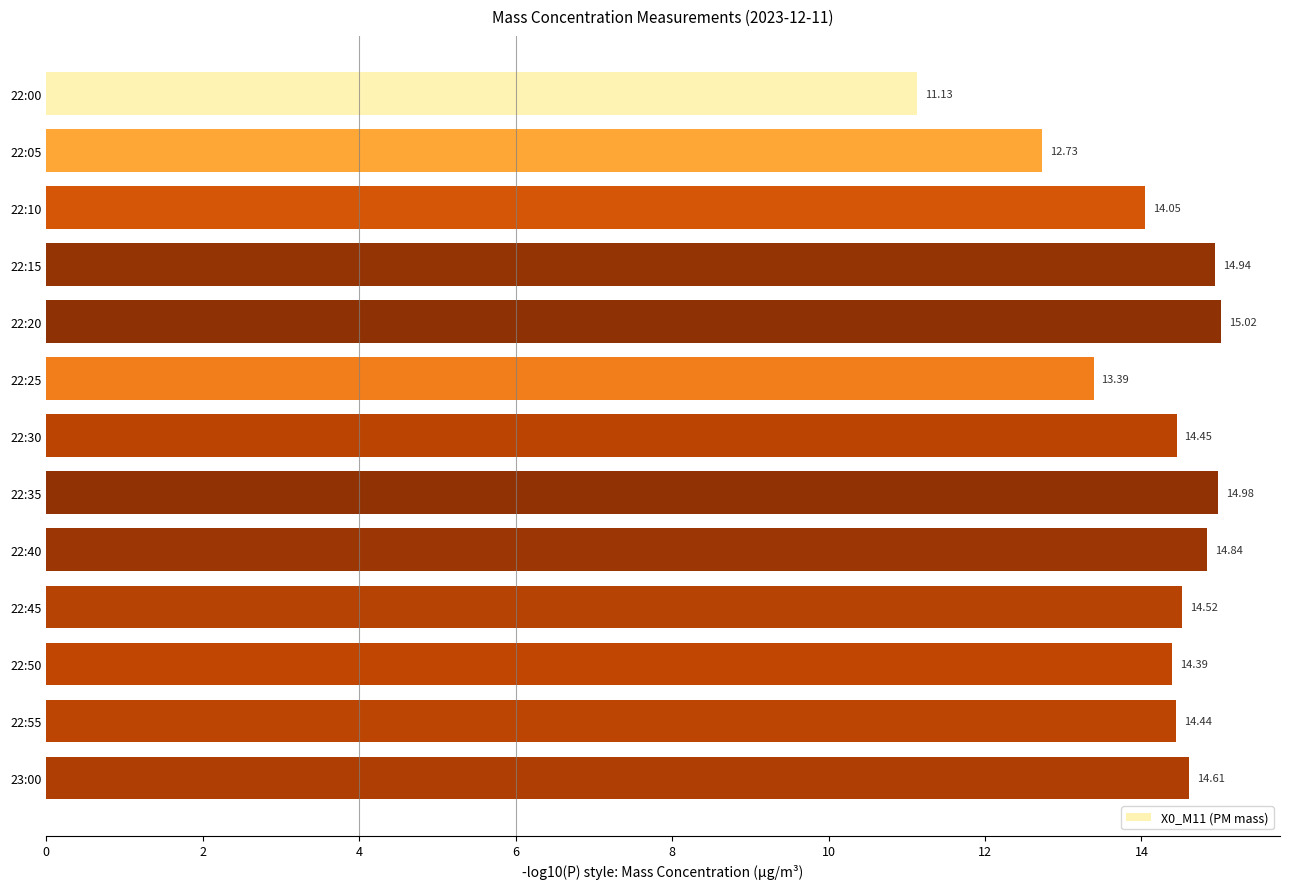

Rank the categories by value from lowest to highest.

22:00, 22:05, 22:25, 22:10, 22:50, 22:55, 22:30, 22:45, 23:00, 22:40, 22:15, 22:35, 22:20